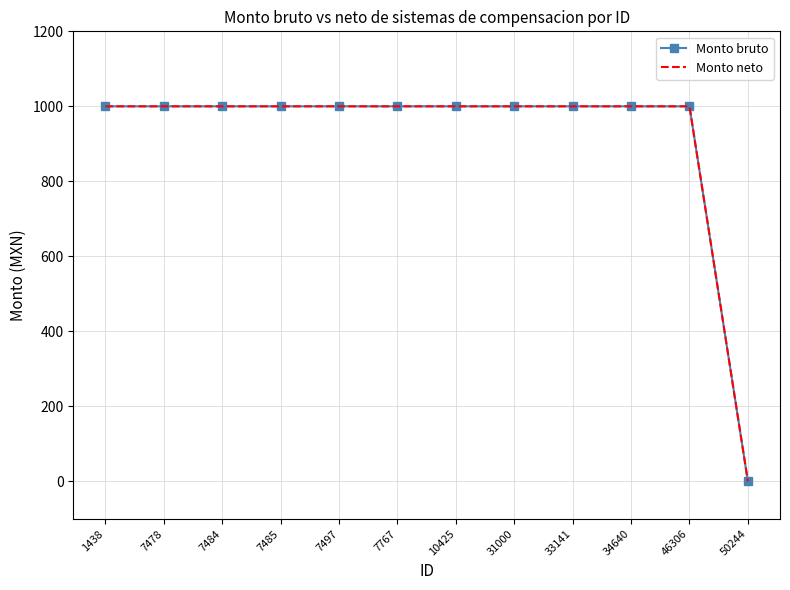

Is it true that Monto neto equals 546 at 7767?

False